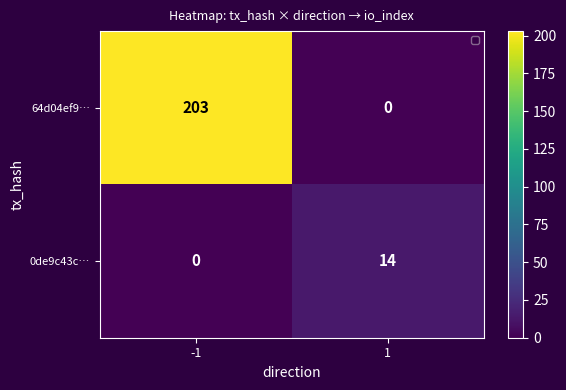

Rank the series at -1 from highest to lowest value.

64d04ef9…, 0de9c43c…